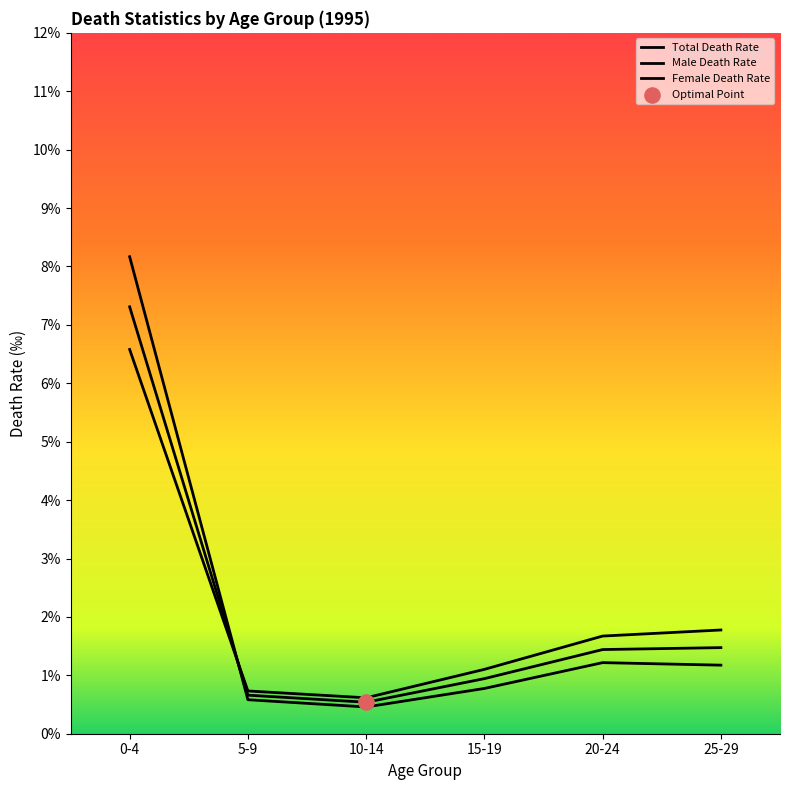

Which series has the largest total across all categories?

male death rate